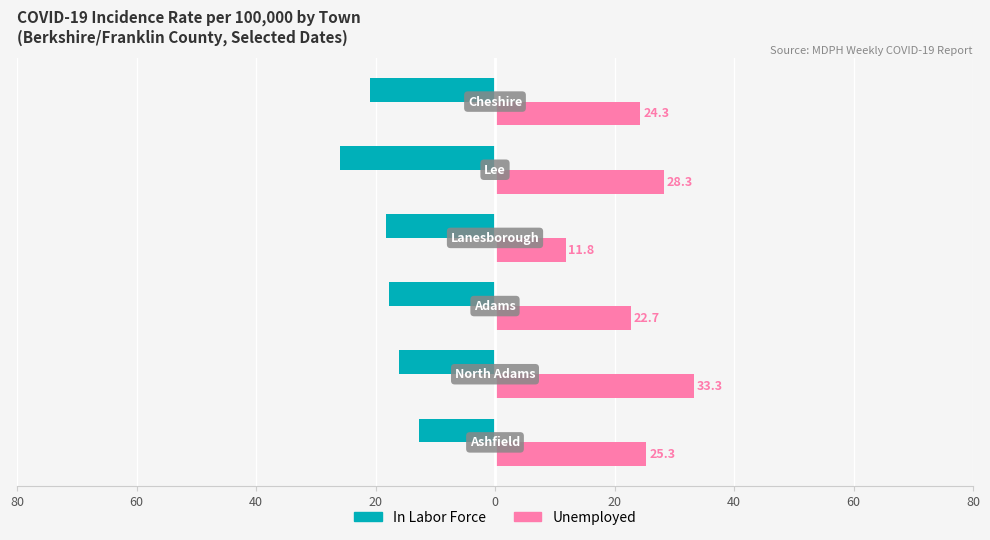

What are all the series names shown in the legend?

In Labor Force, Unemployed